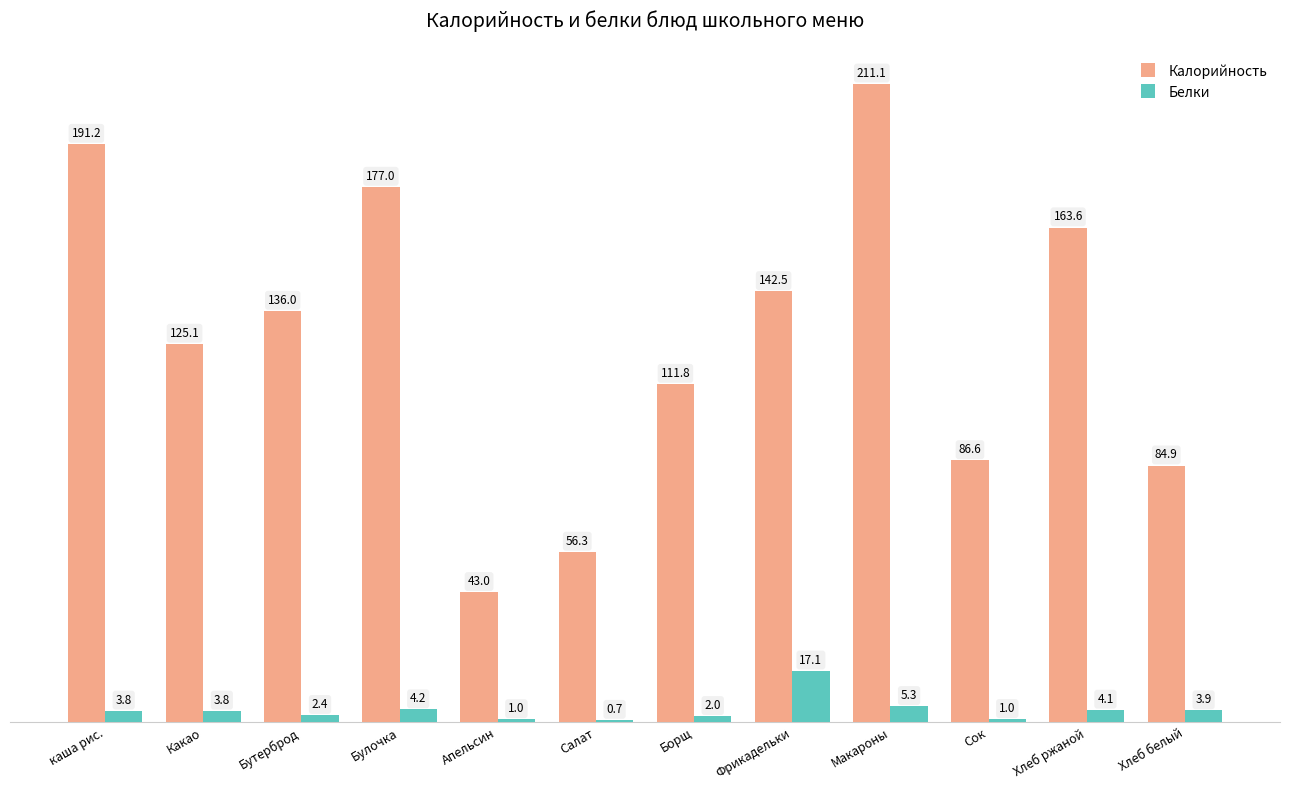

At which label is Белки closest to 8?

Макароны